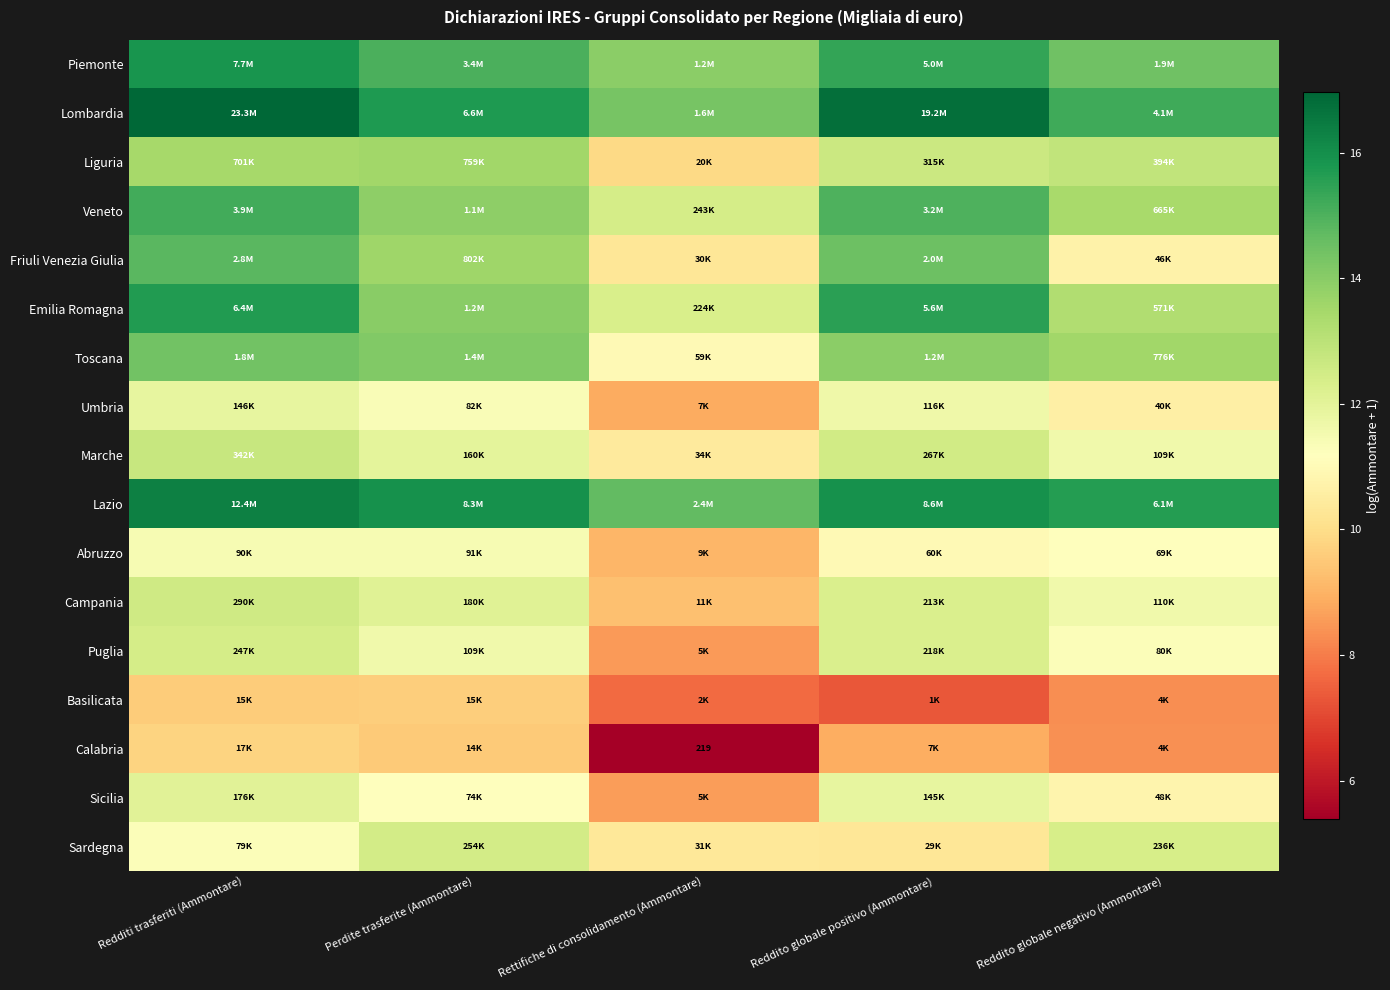

Between Reddito globale negativo (Ammontare) and Reddito globale positivo (Ammontare), which is larger?

Reddito globale positivo (Ammontare)